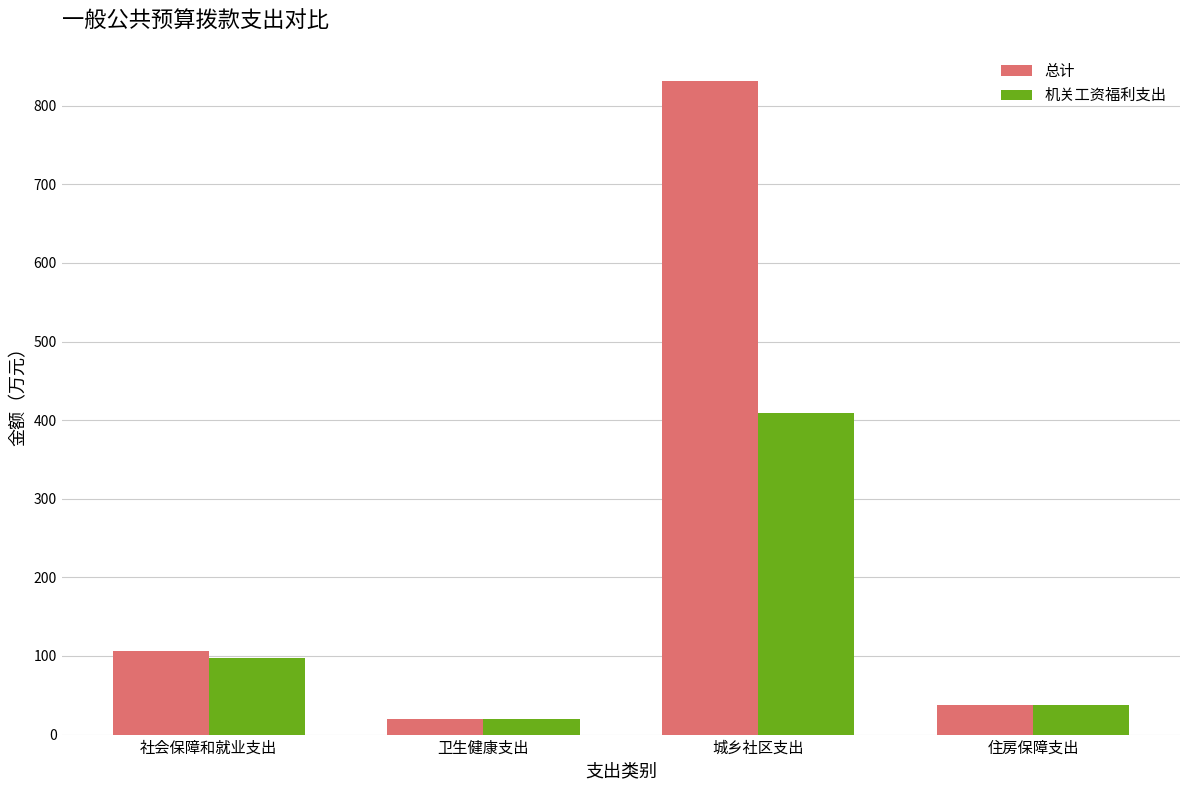

List the series in order of their peak value, lowest first.

机关工资福利支出, 总计